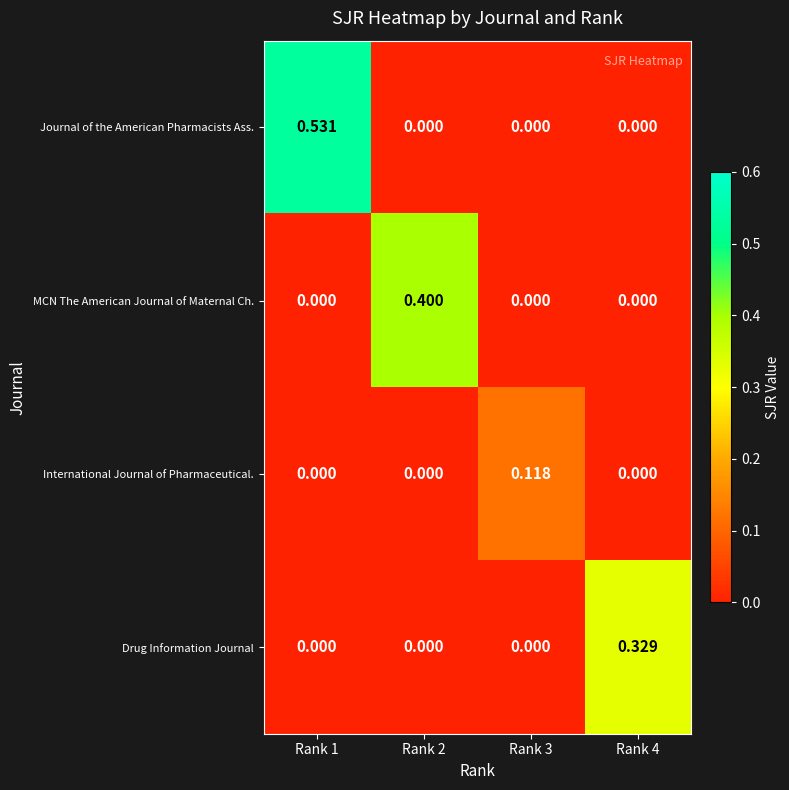

Which series has the largest total across all categories?

Journal of the American Pharmacists Ass.